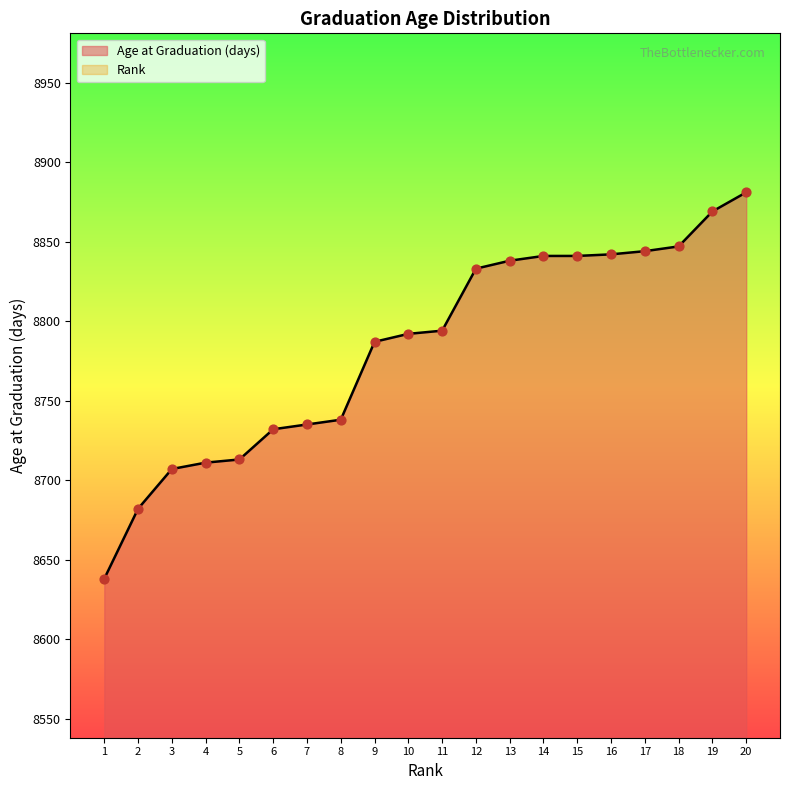

What is the change in value from 8 to 19?

+131